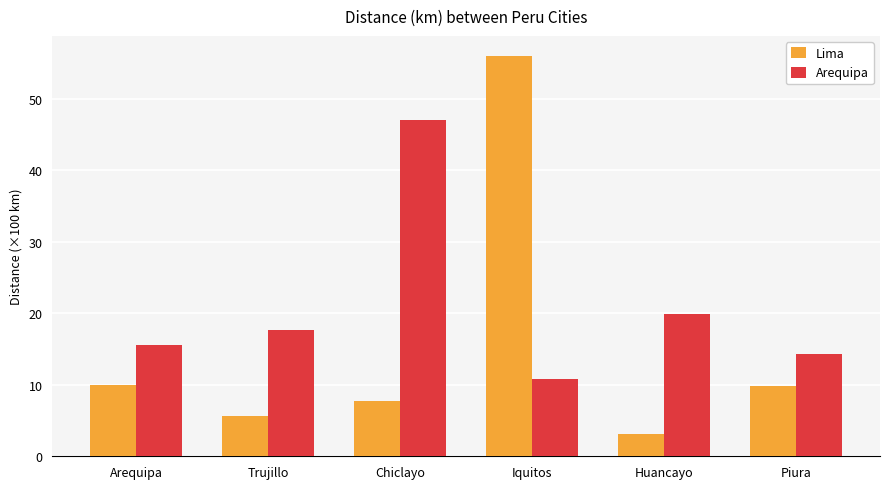

At which label does Arequipa first exceed 17?

Trujillo